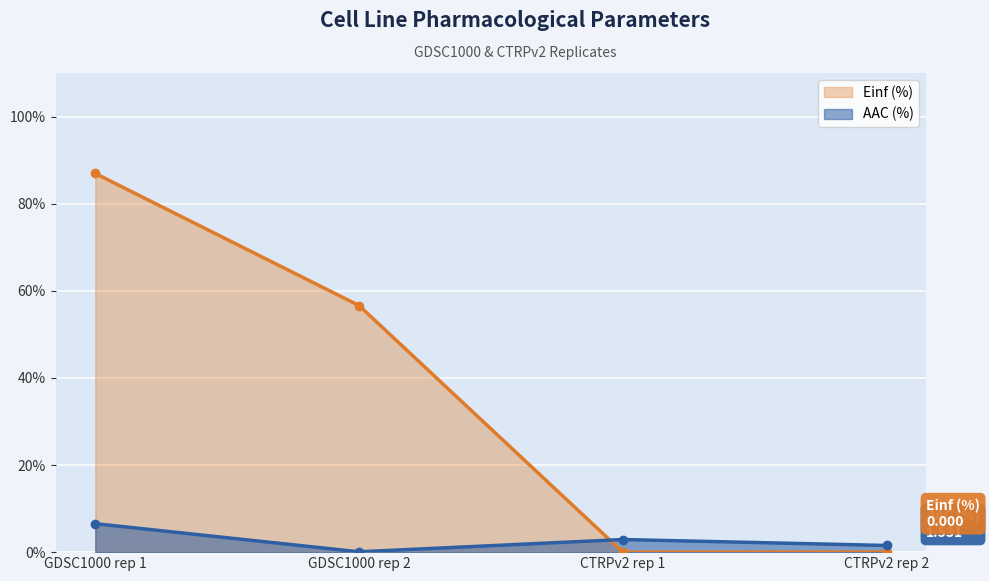

Rank the series by their maximum value, from highest to lowest.

Einf (%), AAC (%)